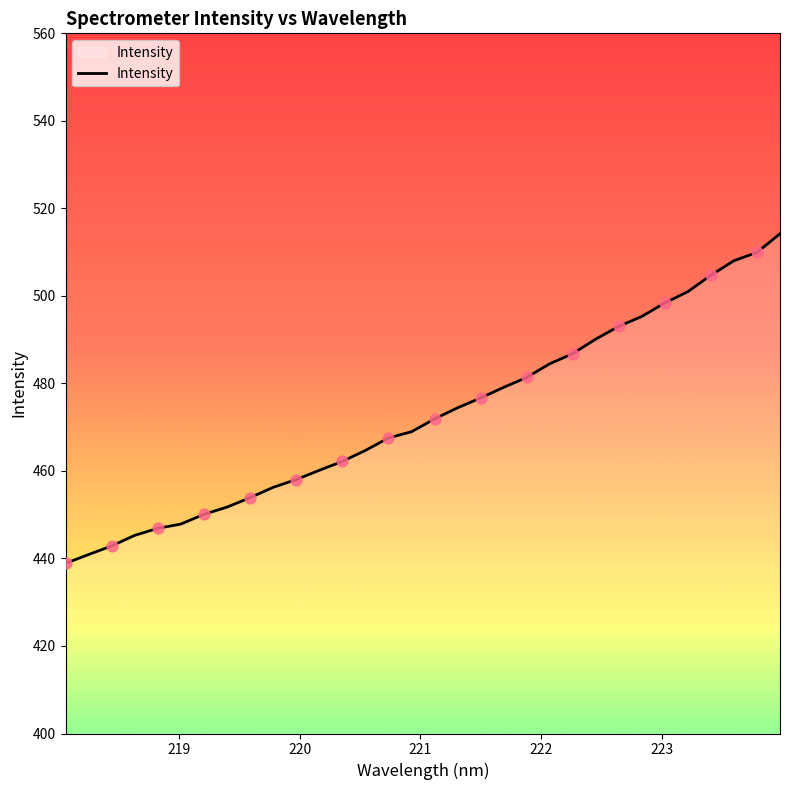

What is the difference between the maximum and minimum values?

75.3